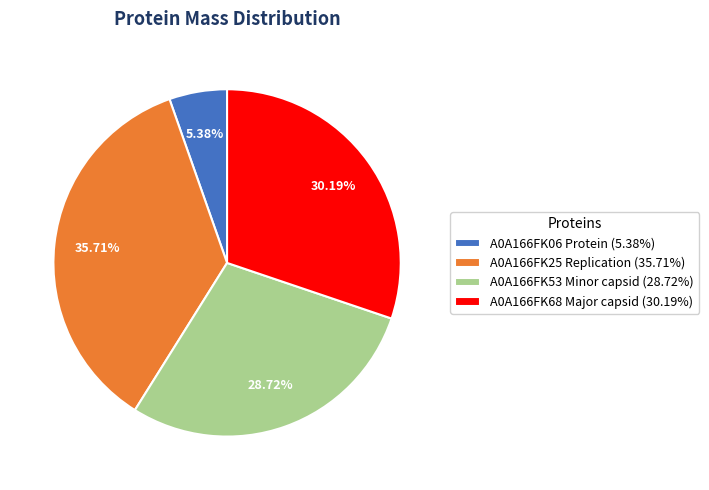

What percentage is the A0A166FK25 Replication slice, to the nearest percent?

36%